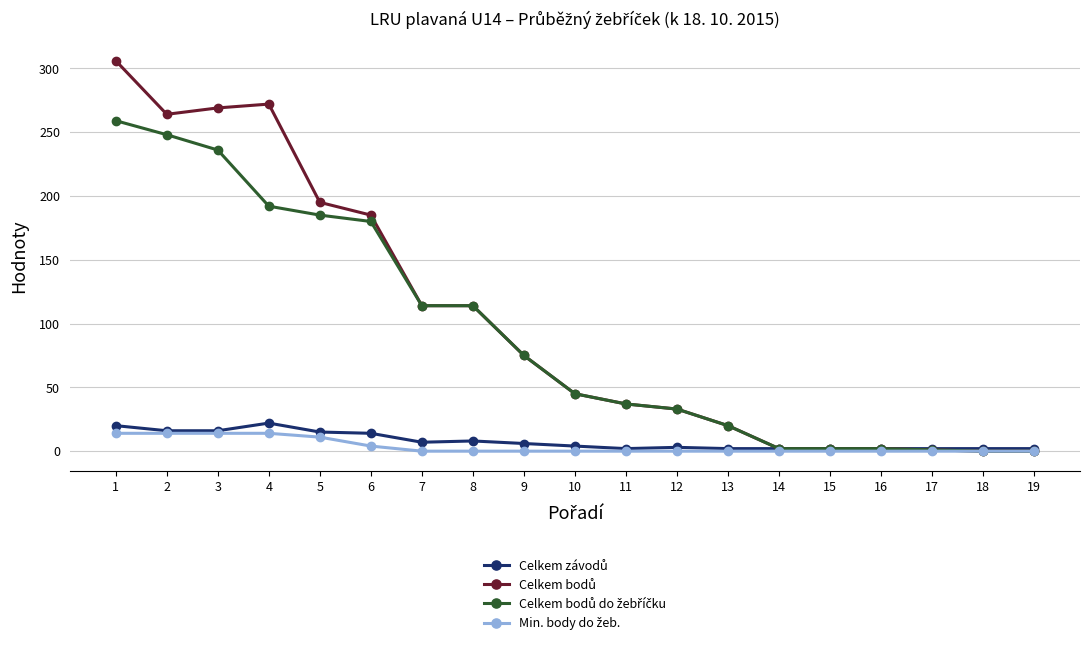

What is the maximum value shown in the chart?

306